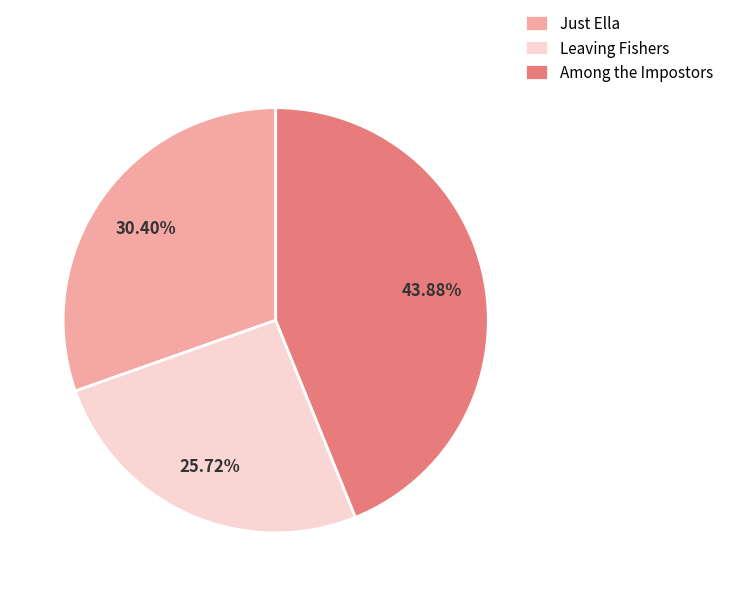

How many segments does this pie chart have?

3